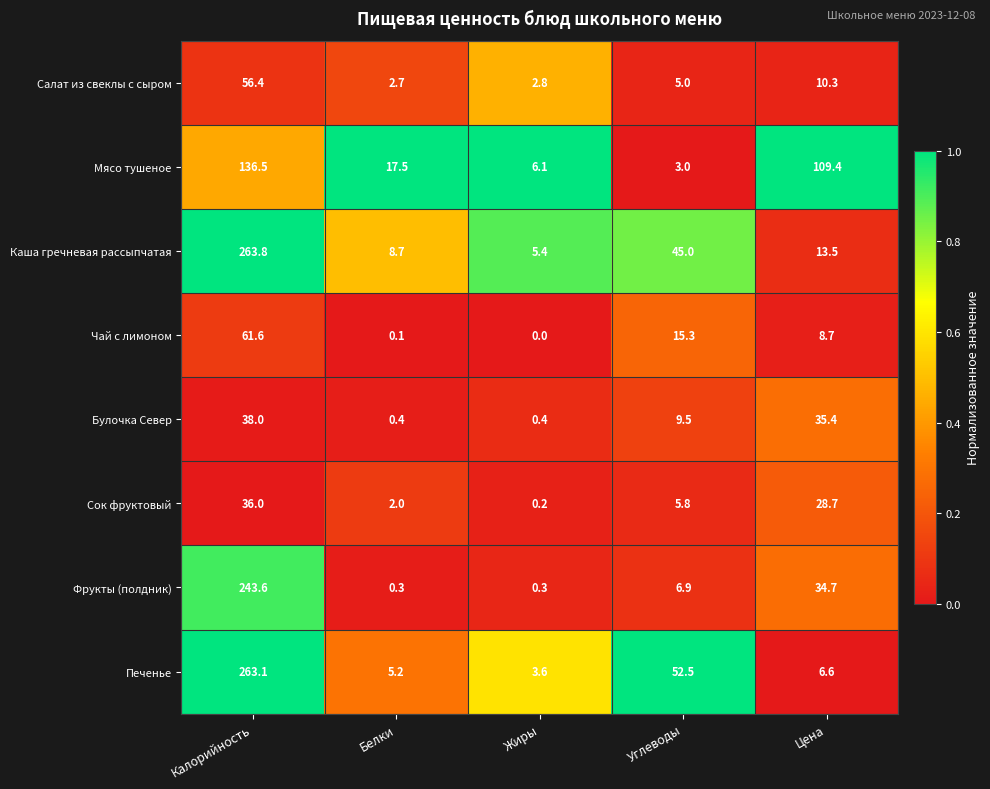

At which label does Сок фруктовый reach its peak?

Калорийность